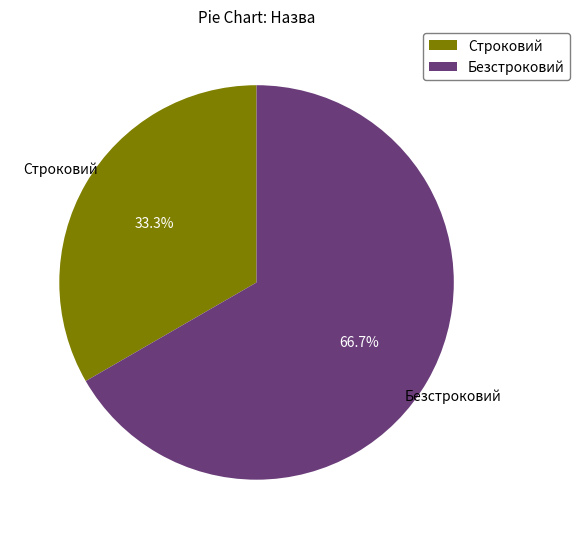

Approximately how many times larger is the value at Строковий compared to Безстроковий?

0.5